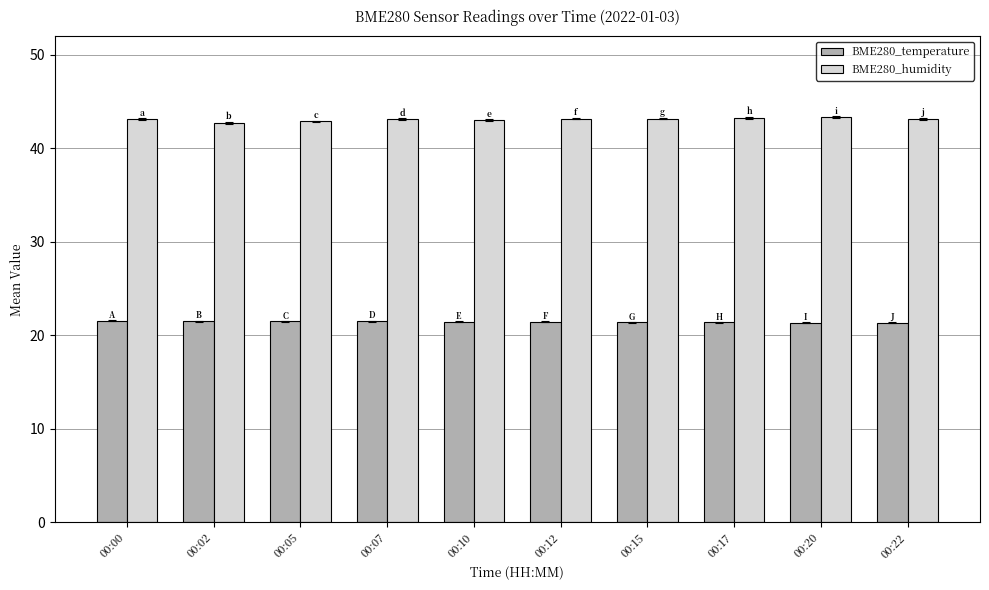

List the series in order of their overall mean, highest first.

BME280_humidity, BME280_temperature